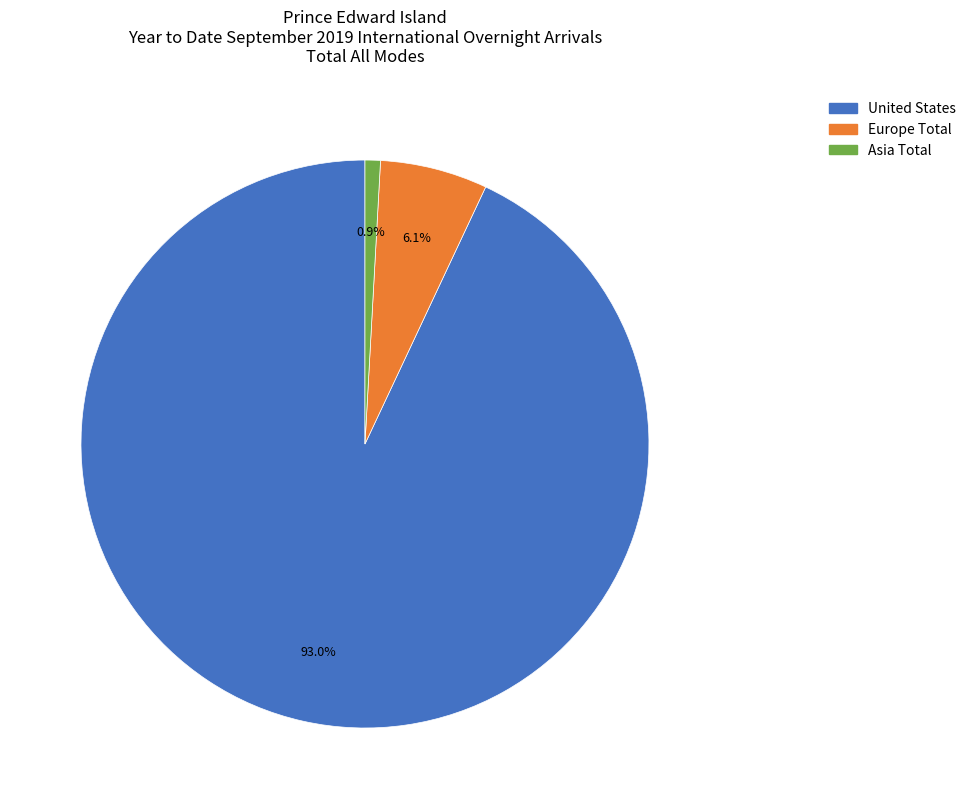

Between Europe Total and United States, which is larger?

United States